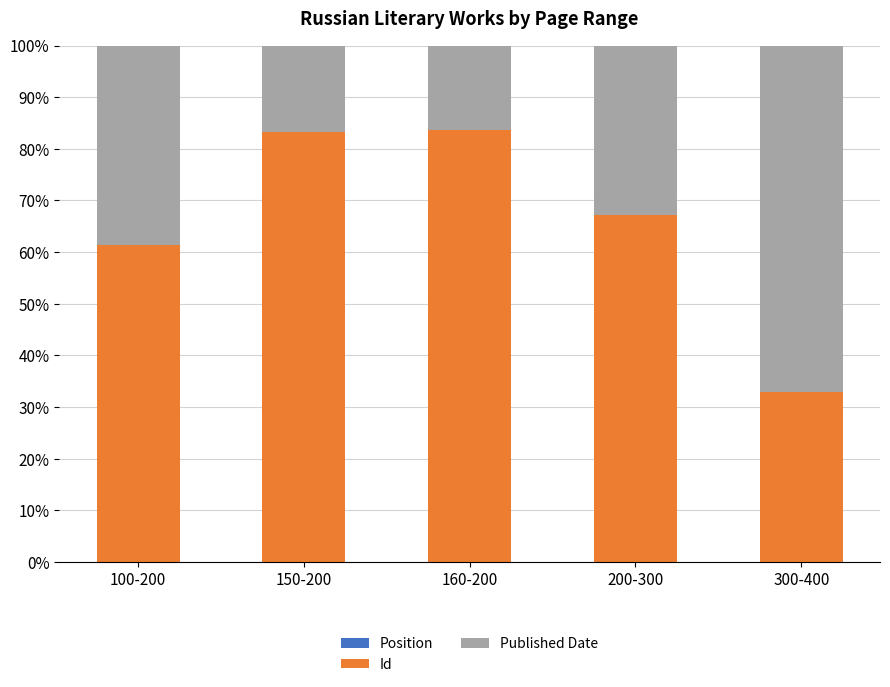

Are the bars grouped side by side (vs. stacked)?

No